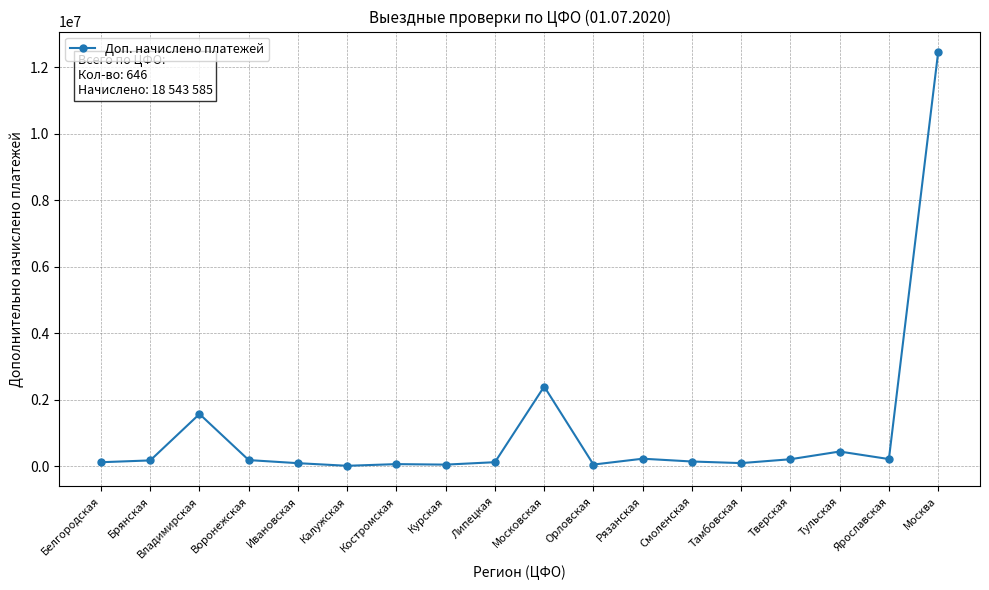

Between Владимирская and Ярославская, which is larger?

Владимирская